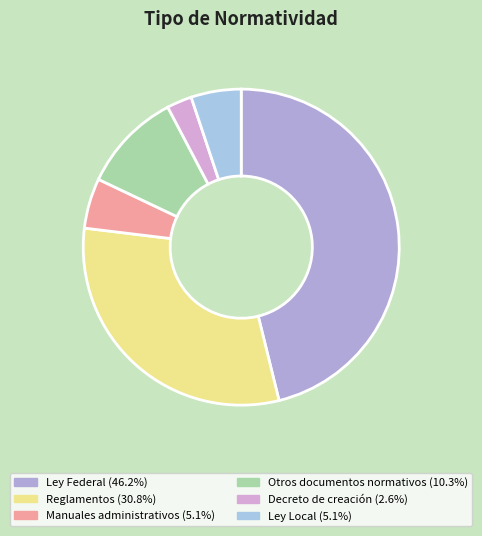

Which slice is the smallest?

Decreto de creación